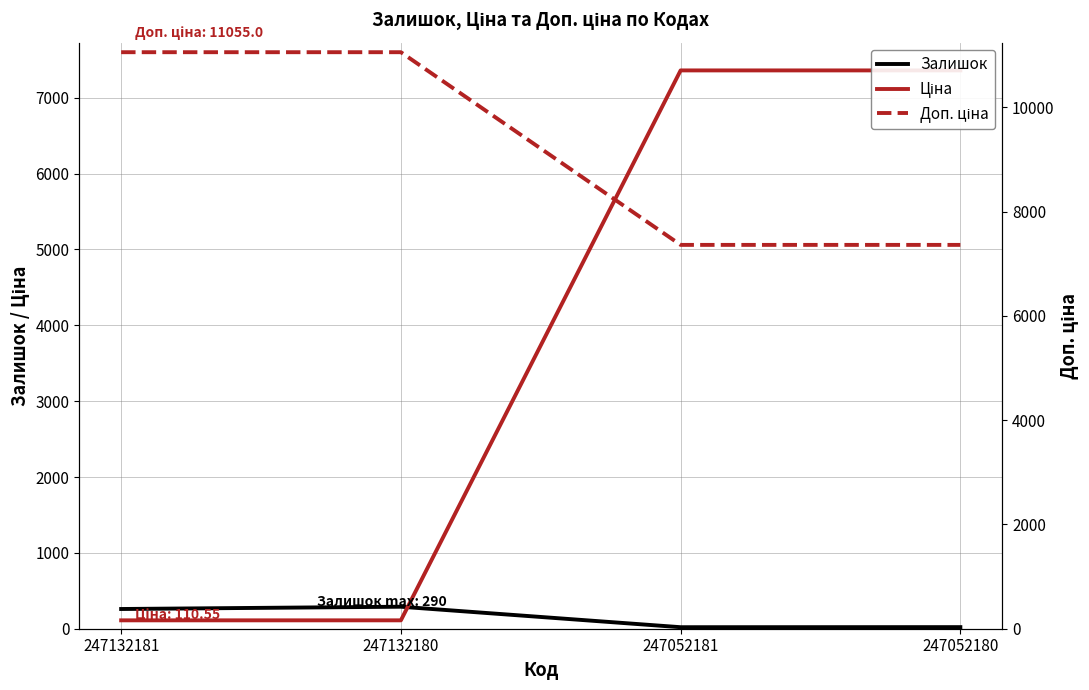

True or false: Доп. ціна and Залишок cross at least once.

False